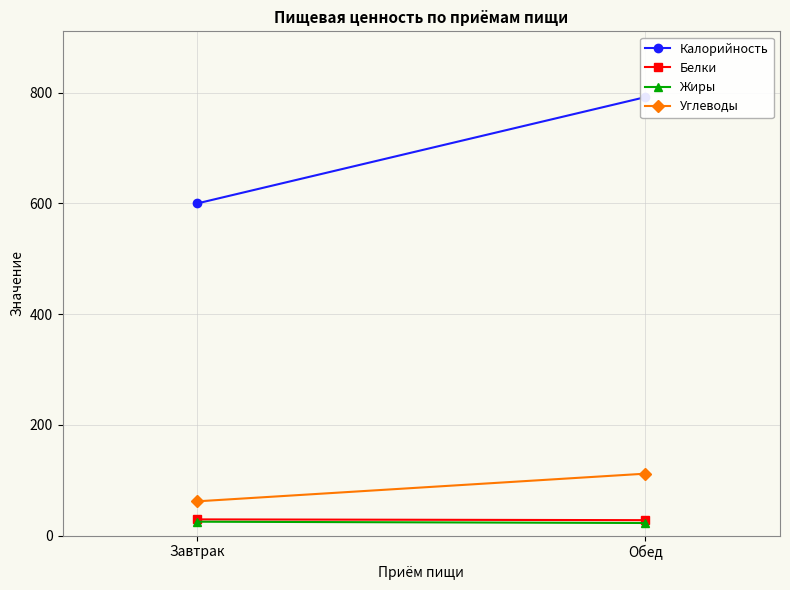

Reading right to left, list all the values displayed in this chart.

Калорийность: Обед=792.0	Завтрак=599.9
Белки: Обед=27.9	Завтрак=29.3
Жиры: Обед=22.8	Завтрак=25.1
Углеводы: Обед=111.9	Завтрак=61.9